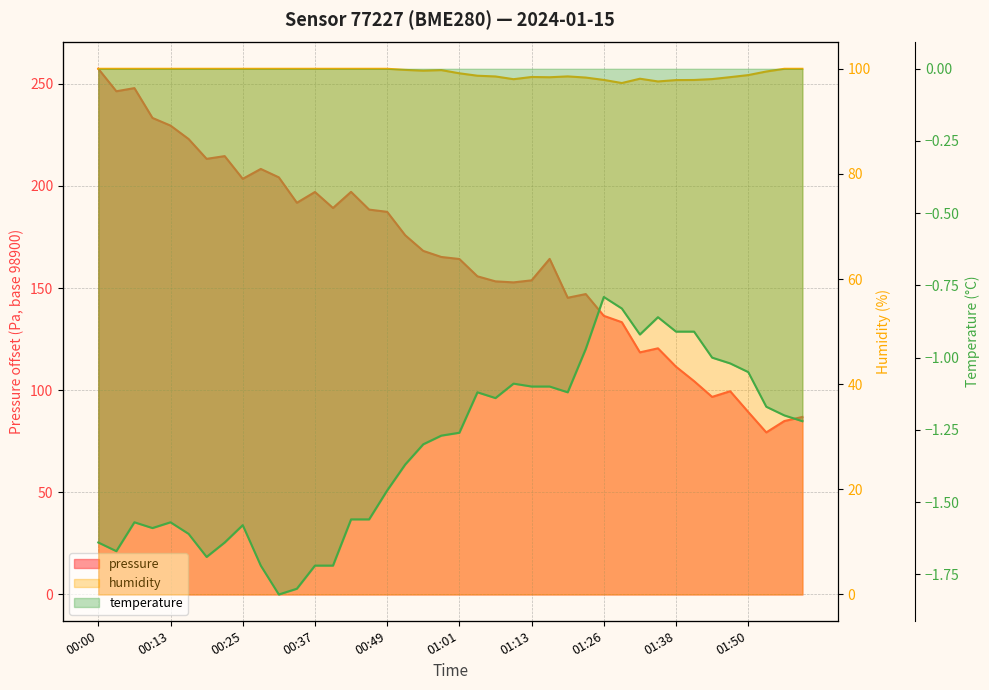

True or false: temperature and humidity intersect in this chart.

False